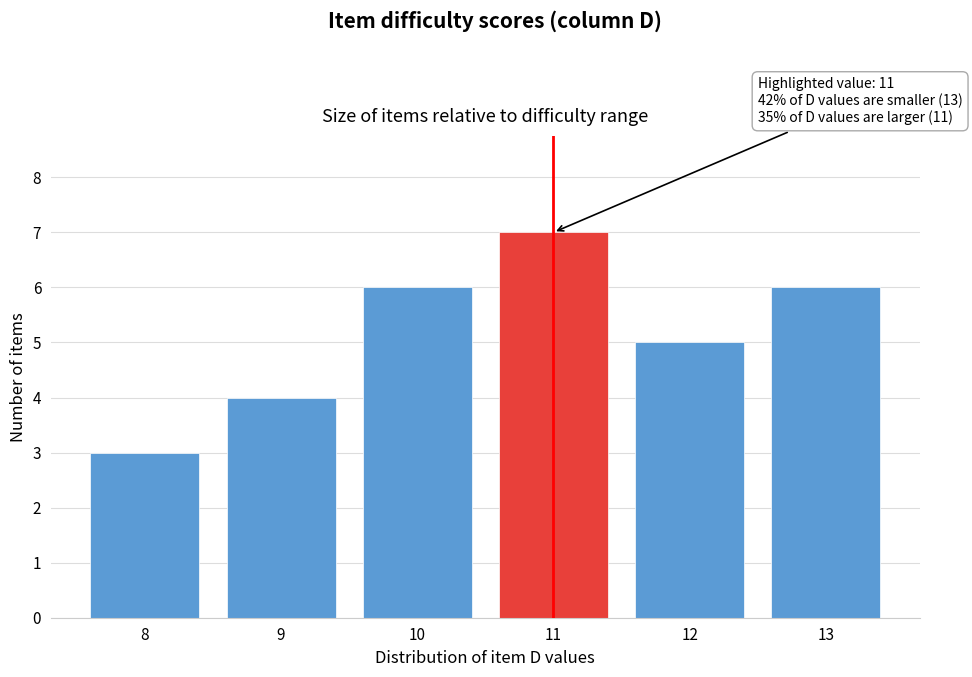

Reading right to left, extract all data points from this chart.

6	5	7	6	4	3